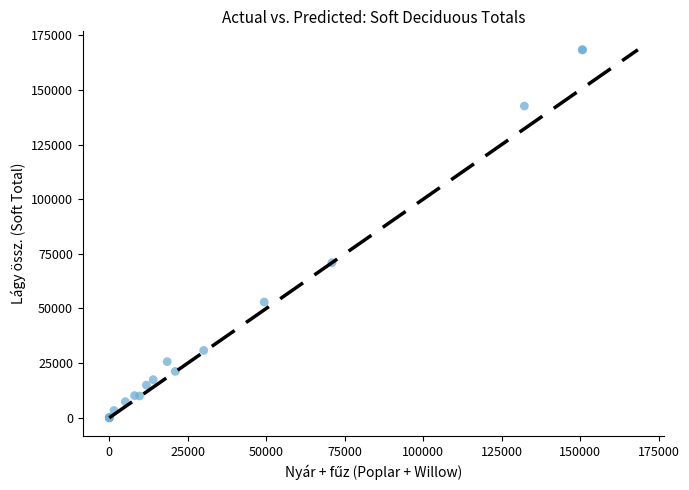

What Y value in the scatter plot is closest to 84185?

70937.3